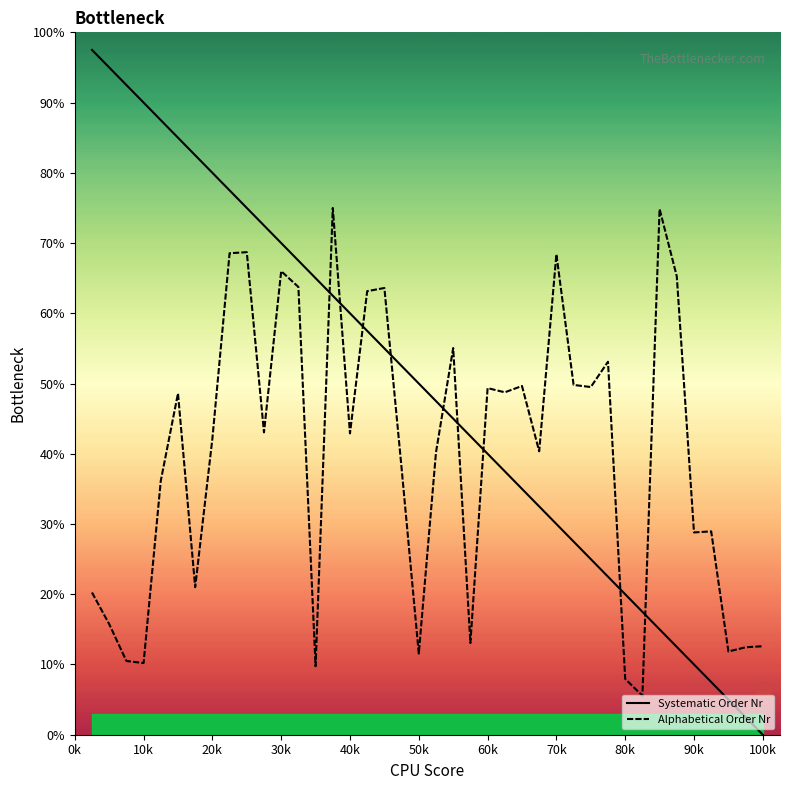

What are all the series names shown in the legend?

Systematic Order Nr, Alphabetical Order Nr